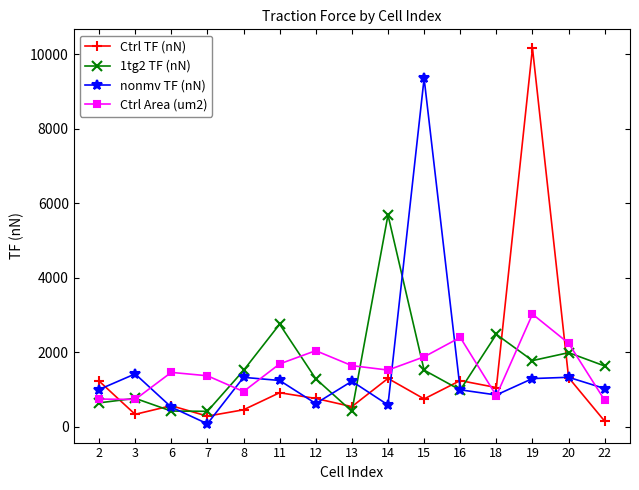

At which category is the sum across all series the highest?

19